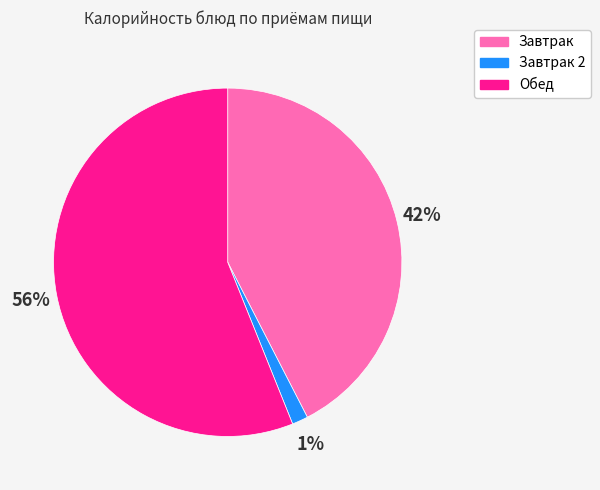

Is it true that Завтрак 2 is 16% of the pie?

False